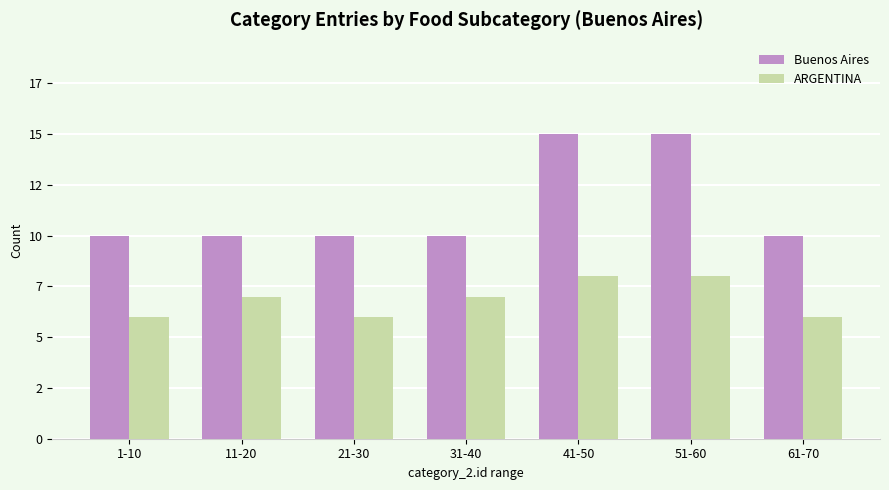

Which series has the largest range (max minus min)?

Buenos Aires